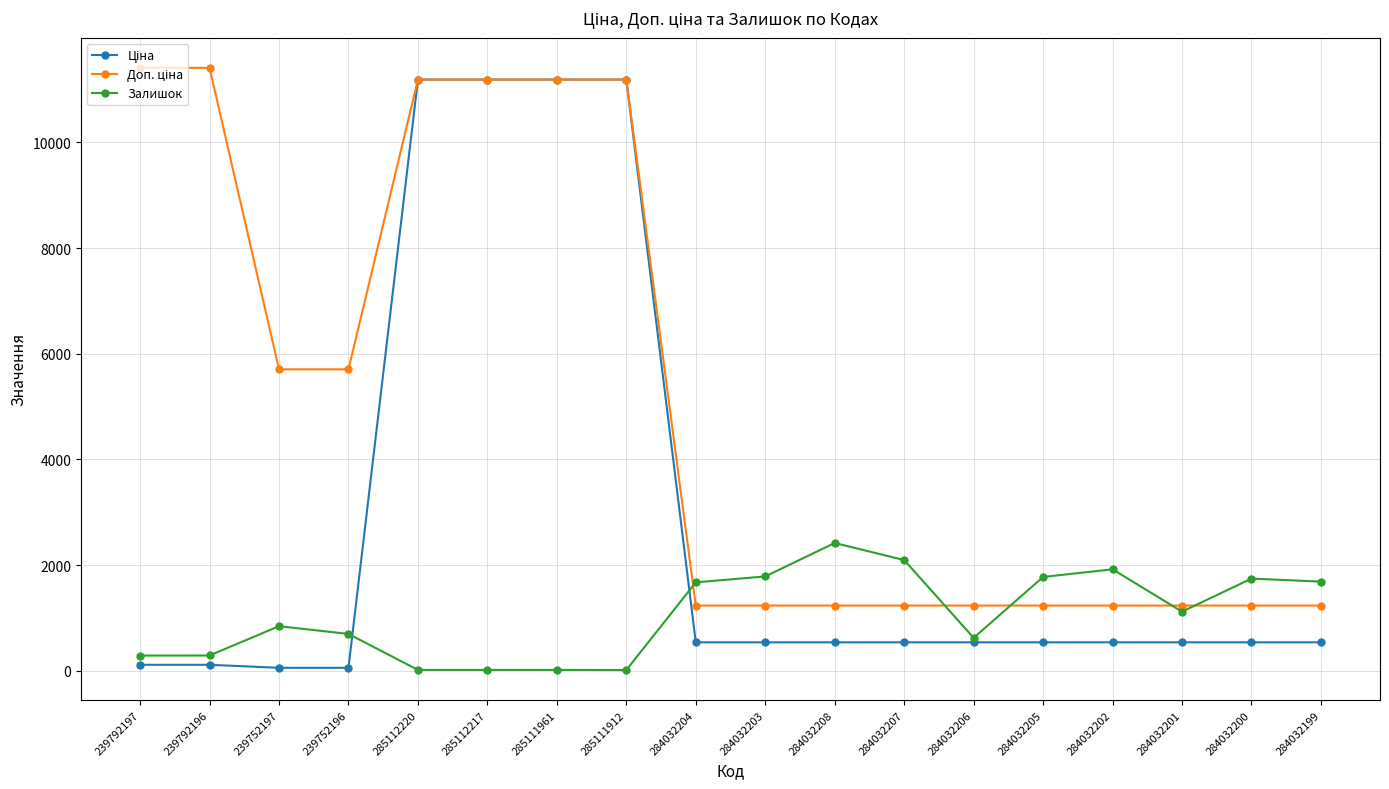

Which category has the highest value in the Залишок series?

284032208